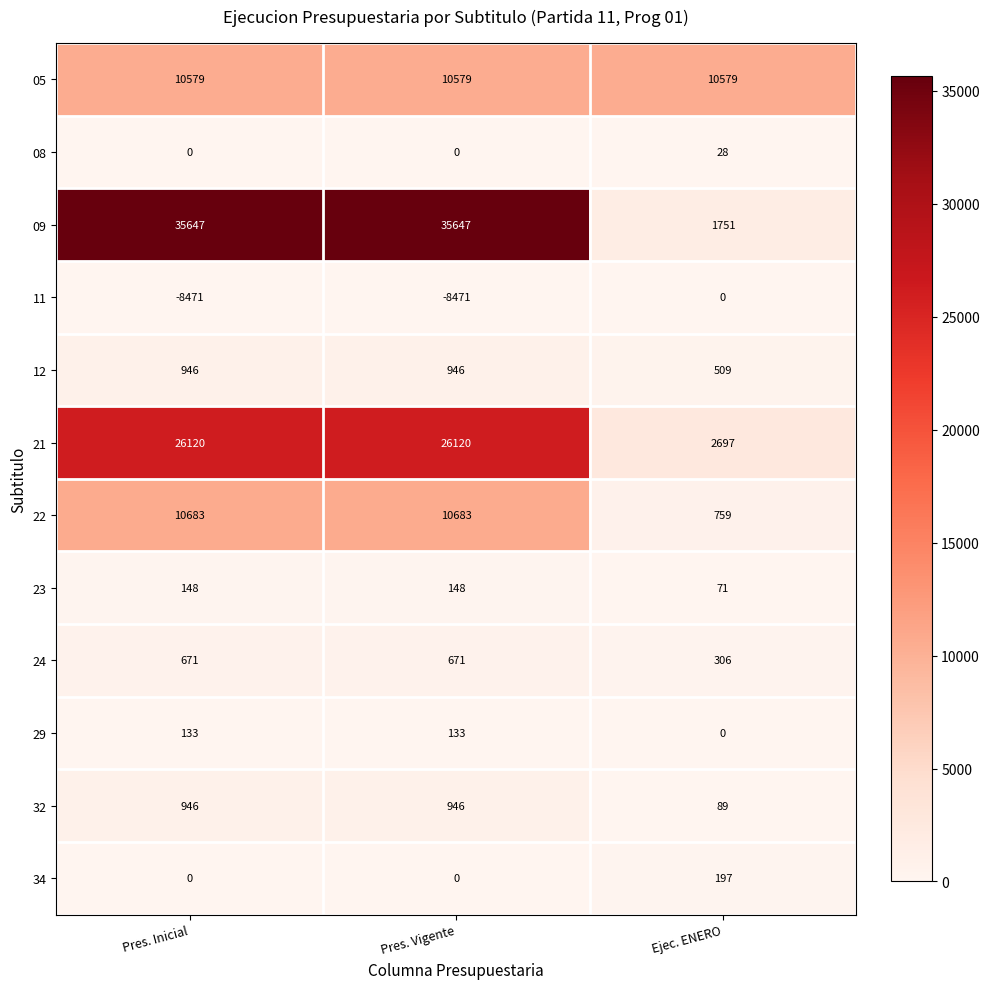

The 23 series shows 148 at Pres. Inicial. True or false?

True